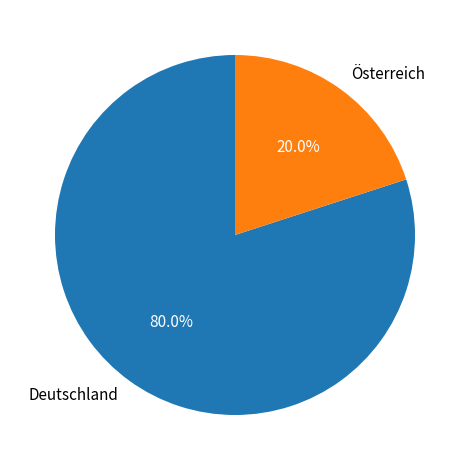

What percentage do Österreich and Deutschland together represent?

100.0%